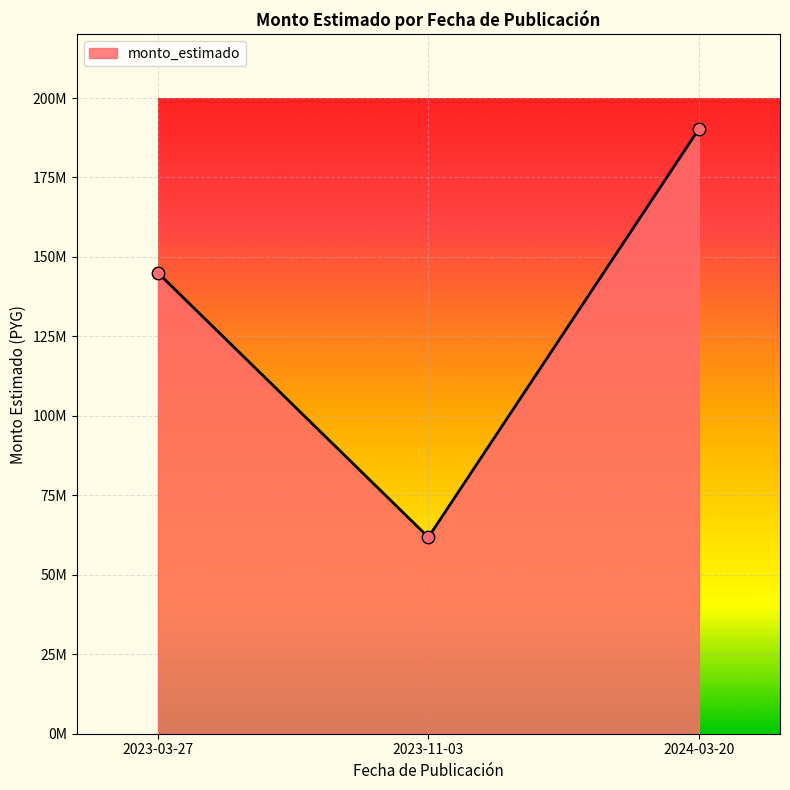

What is the ratio of the value at 2024-03-20 to the value at 2023-03-27?

1.3